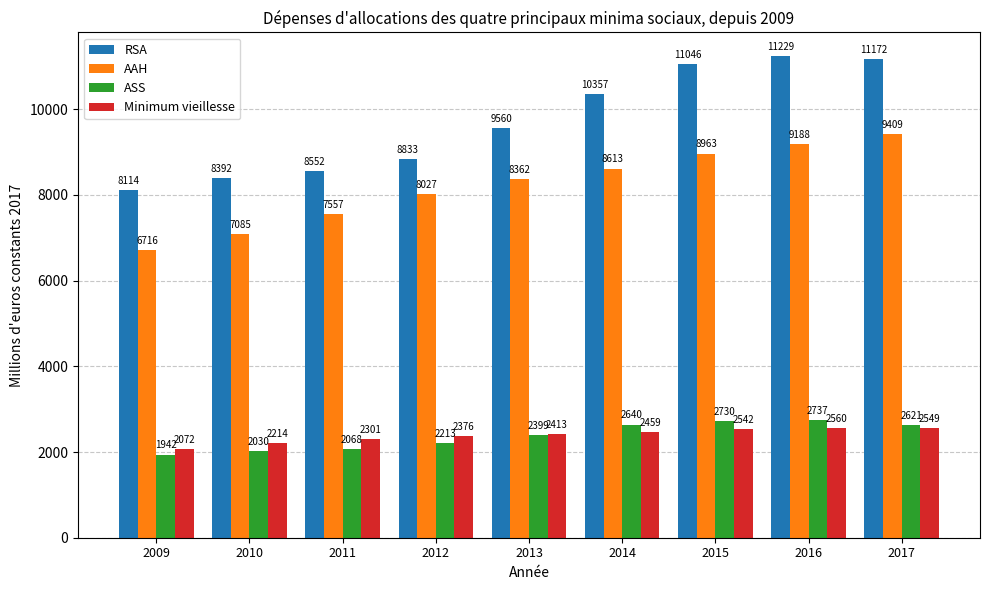

Does the chart contain stacked bars?

No